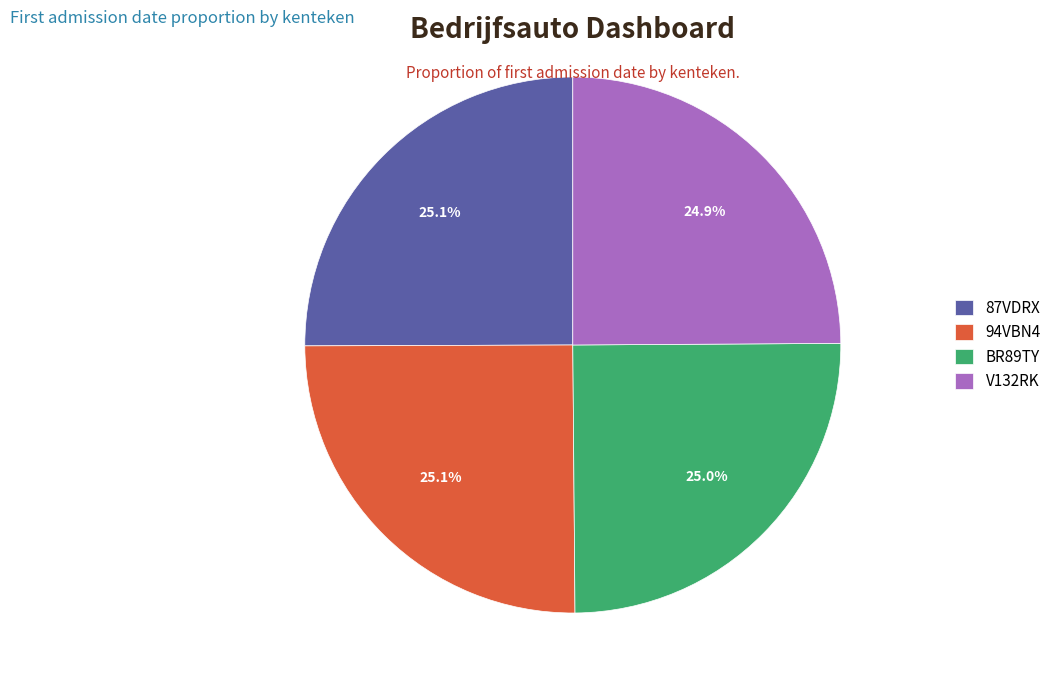

Does any single category account for the majority?

No